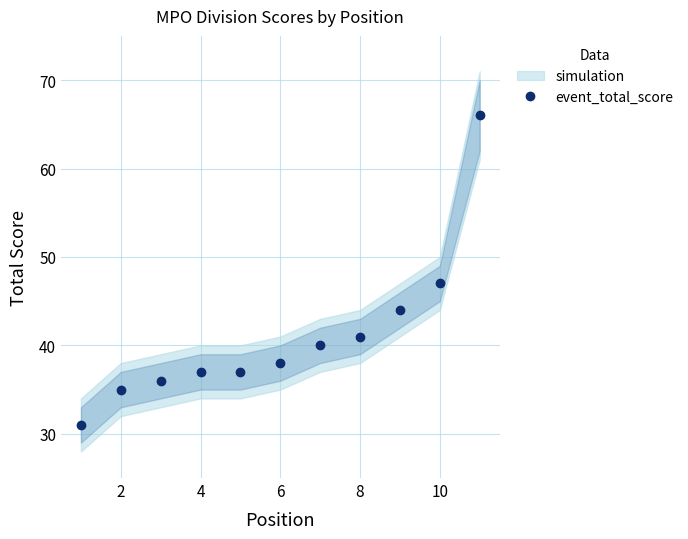

The event_total_score series shows 41 at 8. True or false?

True